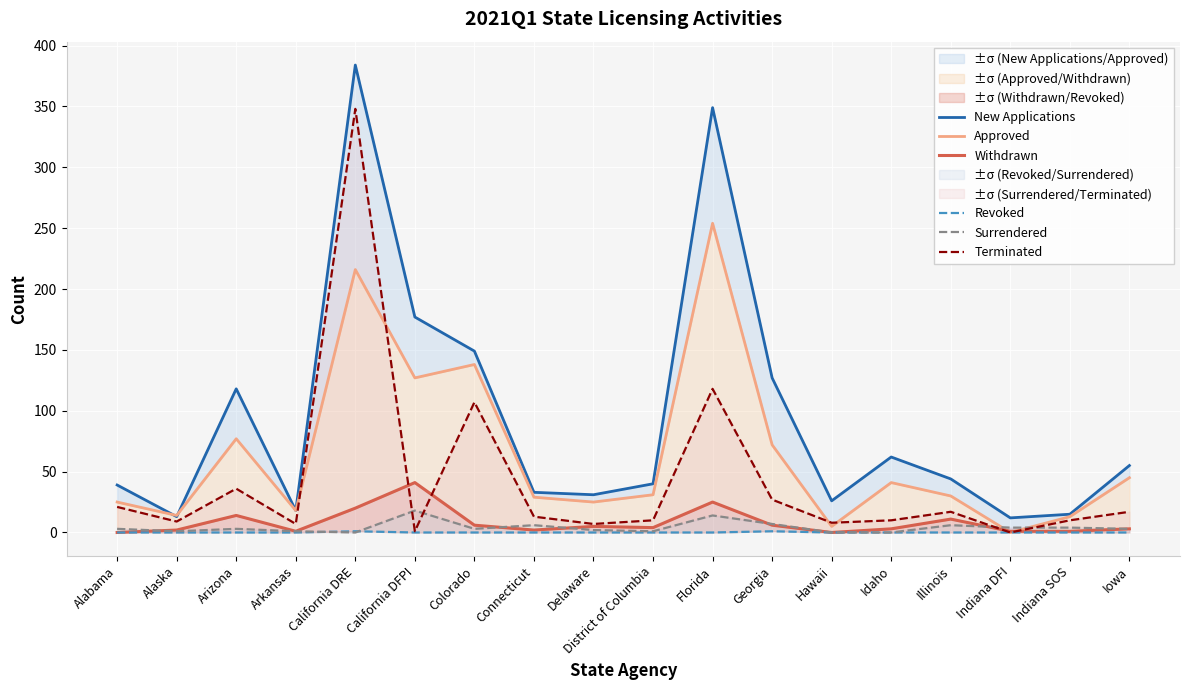

Reading right to left, what are all the values shown in this chart?

New Applications: 55	15	12	44	62	26	127	349	40	31	33	149	177	384	18	118	13	39
Approved: 45	13	0	30	41	5	72	254	31	25	29	138	127	216	18	77	14	25
Withdrawn: 3	1	1	11	3	0	6	25	4	5	2	6	41	20	1	14	2	0
Revoked: 0	0	0	0	0	0	1	0	0	0	0	0	0	1	0	0	0	0
Surrendered: 3	4	4	6	0	0	7	14	1	2	6	3	18	0	1	3	1	3
Terminated: 17	10	0	17	10	8	27	118	10	7	13	107	1	348	7	36	9	21